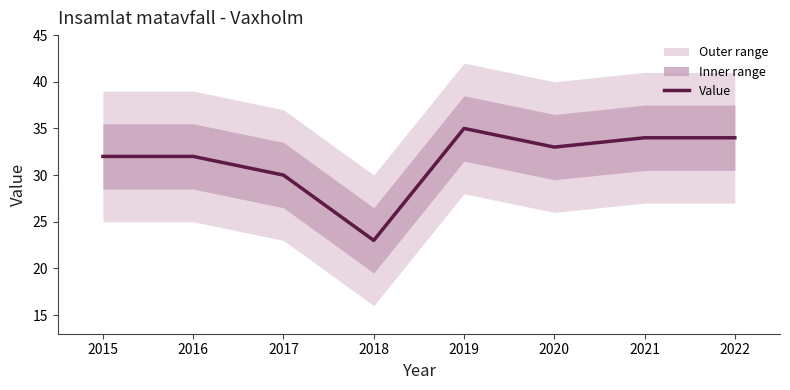

Is it true that the value at 2016 is 22?

False